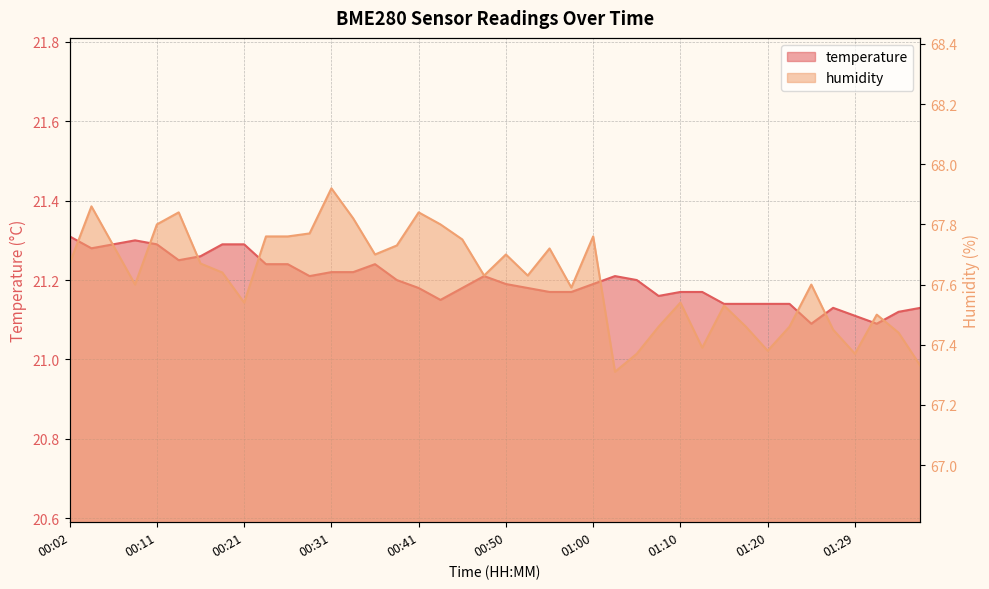

What is the maximum value for humidity?

67.9